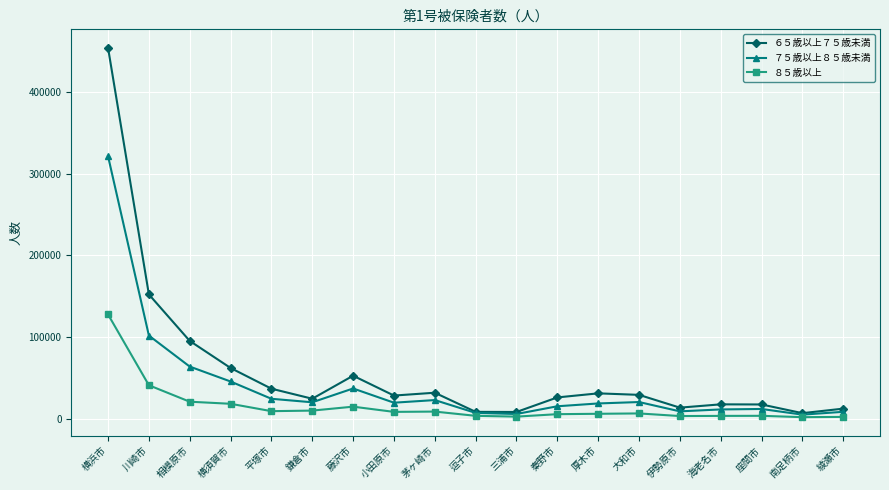

How many data points in ８５歳以上 are less than 6375?

9